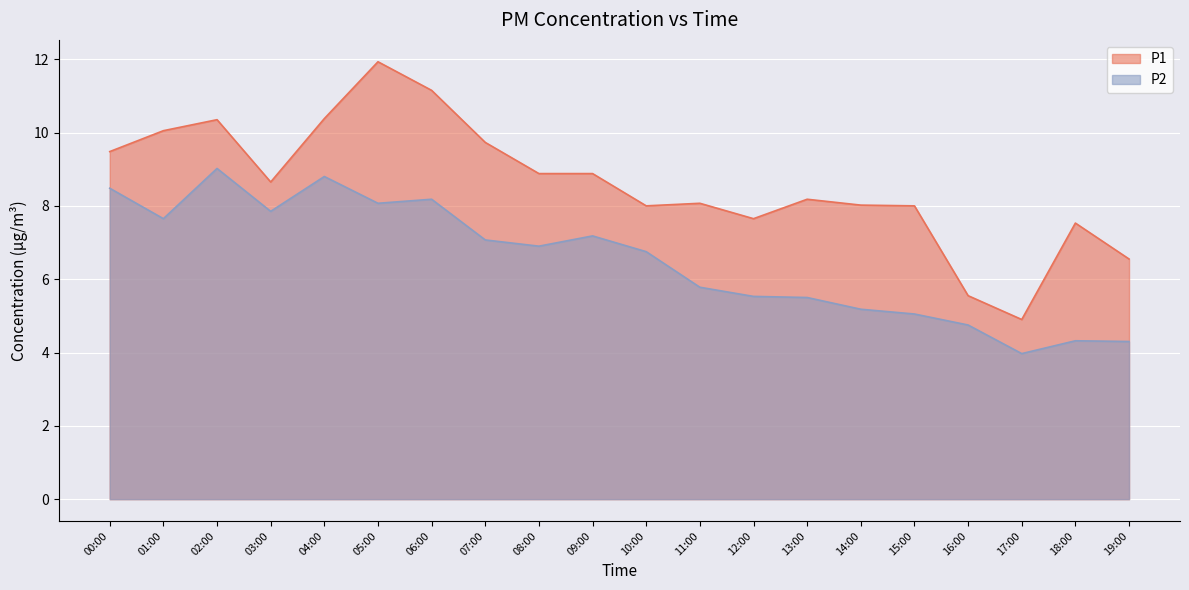

True or false: P1 and P2 intersect in this chart.

False